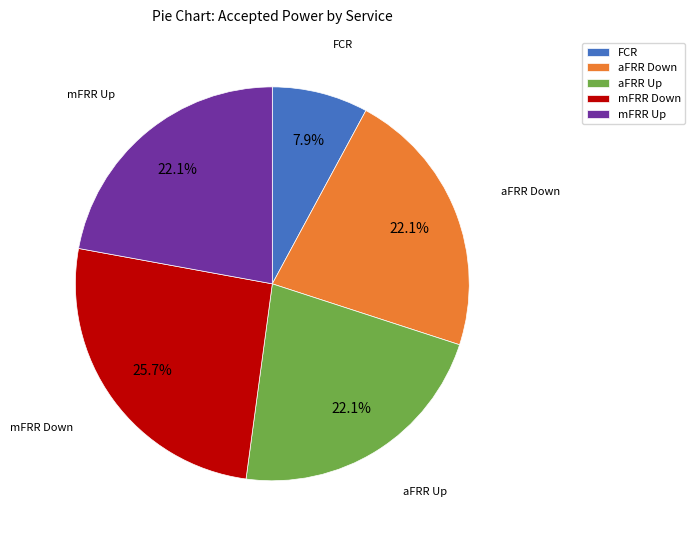

Count the number of slices in the pie.

5